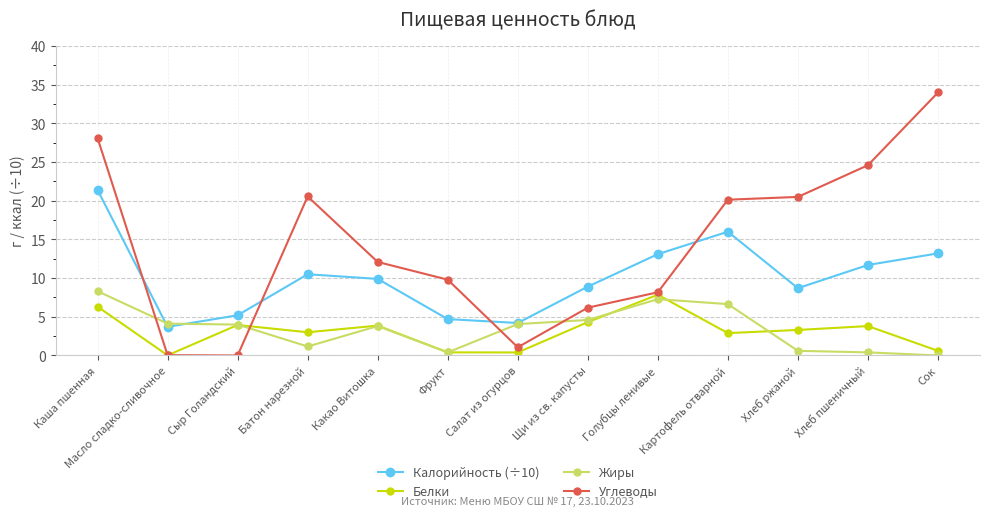

Where do Жиры and Углеводы first cross each other?

Каша пшенная and Масло сладко-сливочное